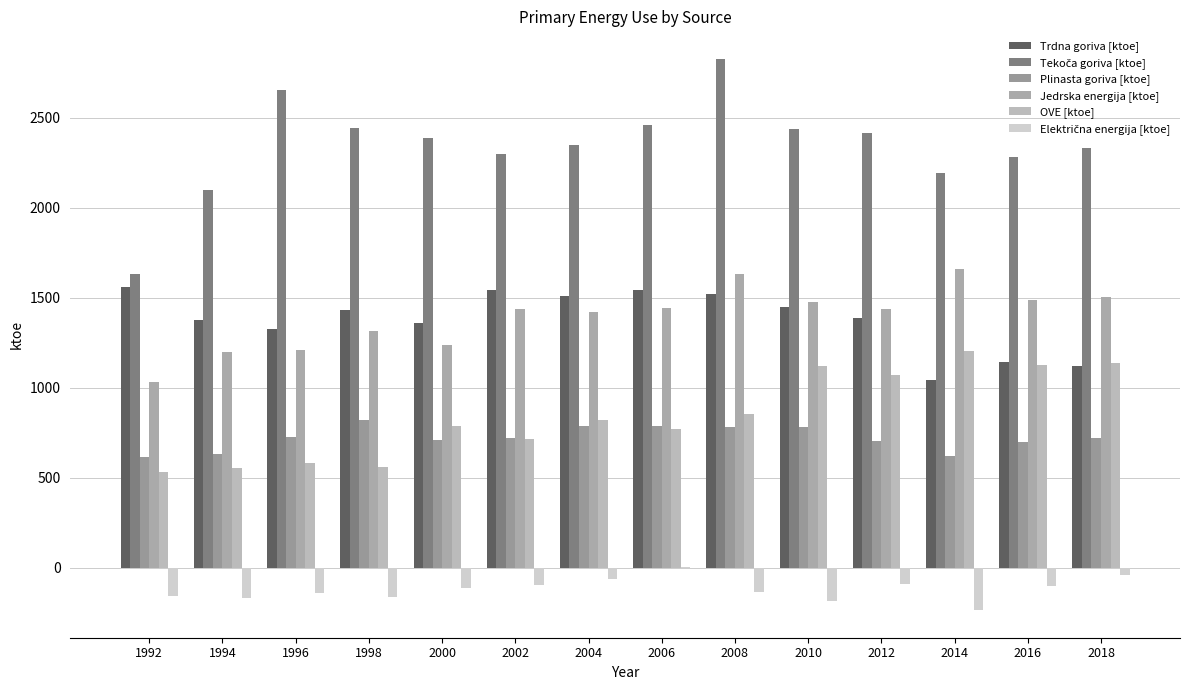

Which label corresponds to the largest value in the chart?

2008